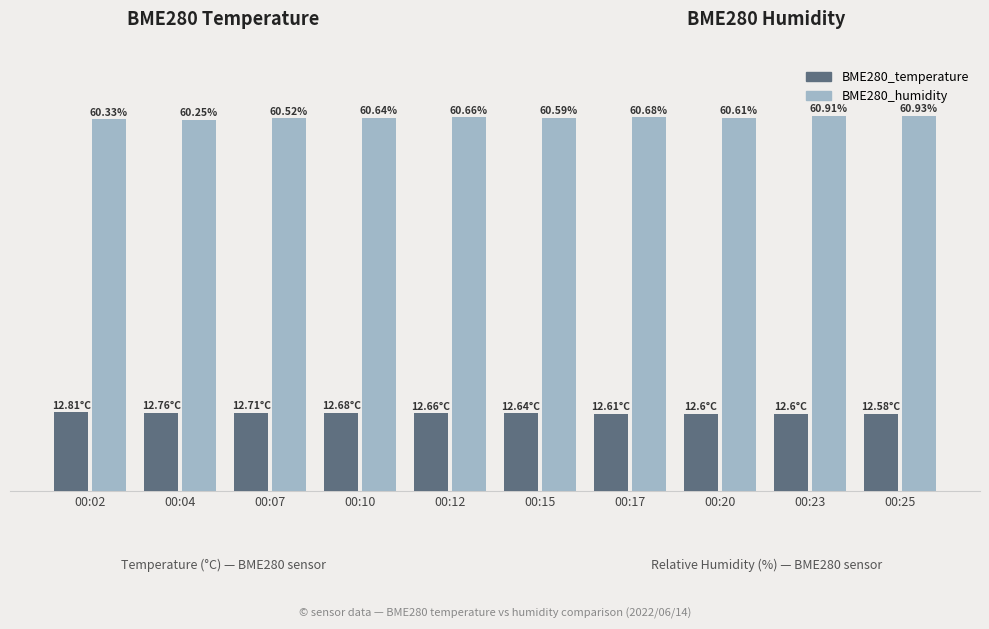

Which series changed the most between 00:10 and 00:17?

BME280_temperature